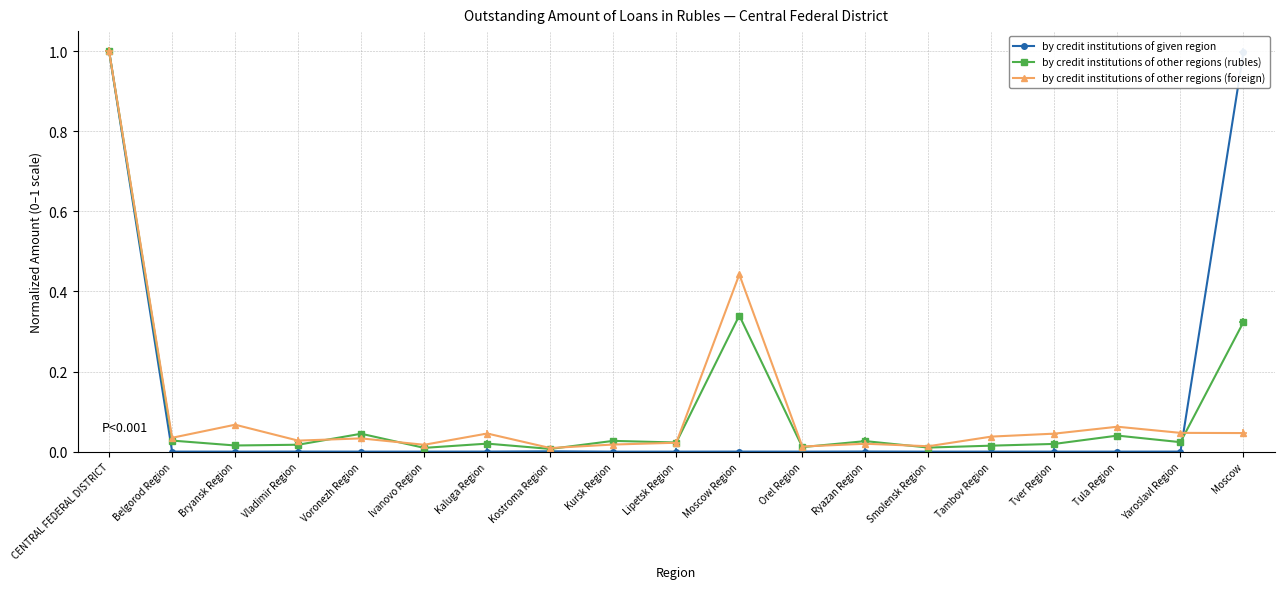

Count the number of categories in the chart.

19